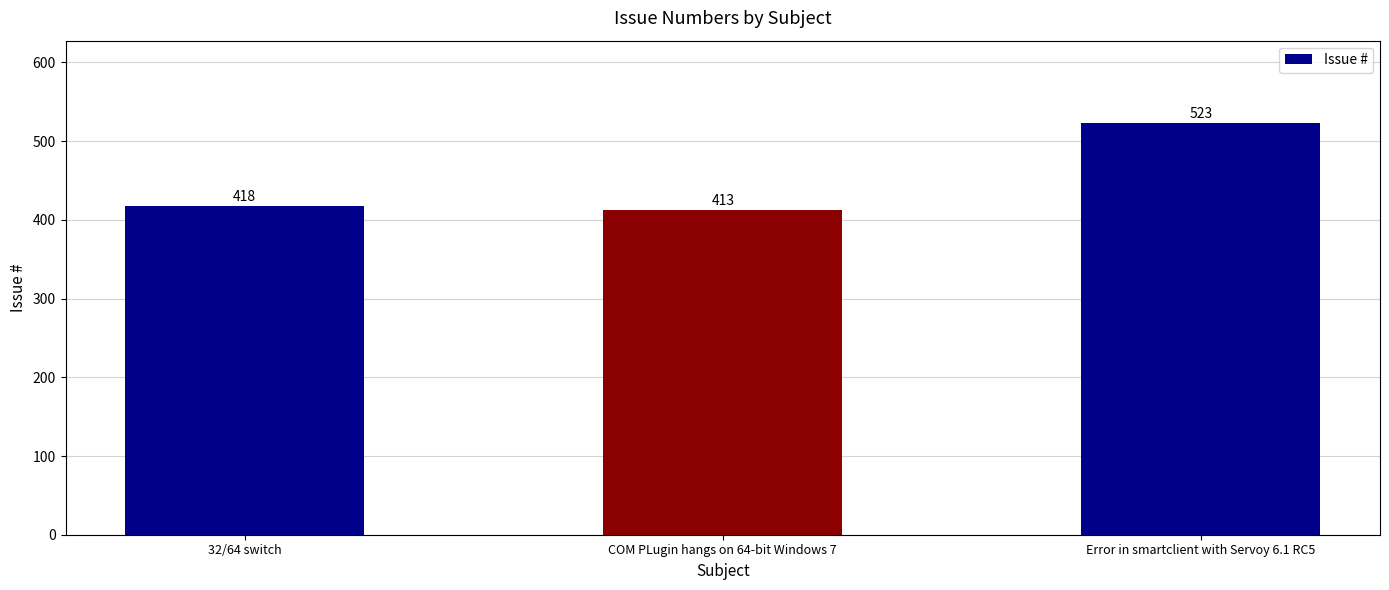

What value does the data have at 32/64 switch, to the nearest 5?

420